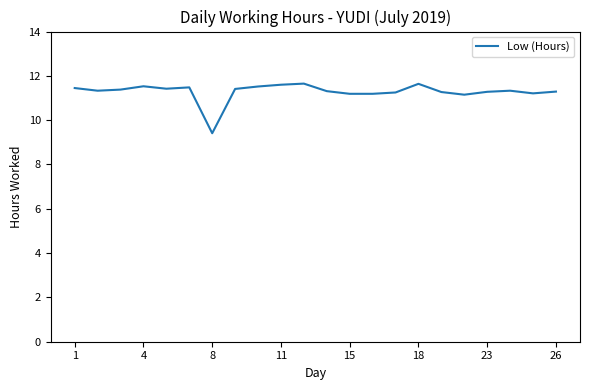

What is the minimum value shown in the chart?

9.4